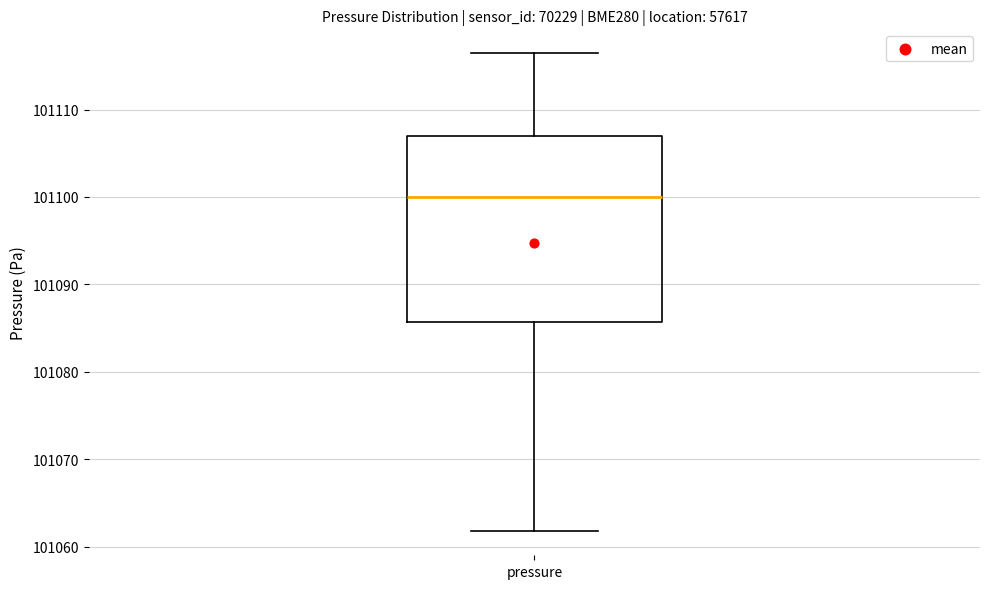

Transcribe this box plot: give where the median line is, the range the box spans, and where the two whiskers end, as read against the y-axis. The values are not printed on the chart, so give them approximately, as read against the axis.

median 101100, box 101086 to 101107, whiskers 101062 to 101116